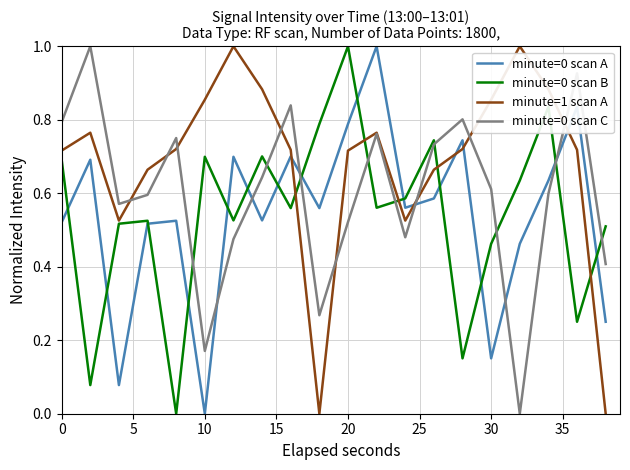

How many intersections are there between minute=0 scan B and minute=1 scan A?

5